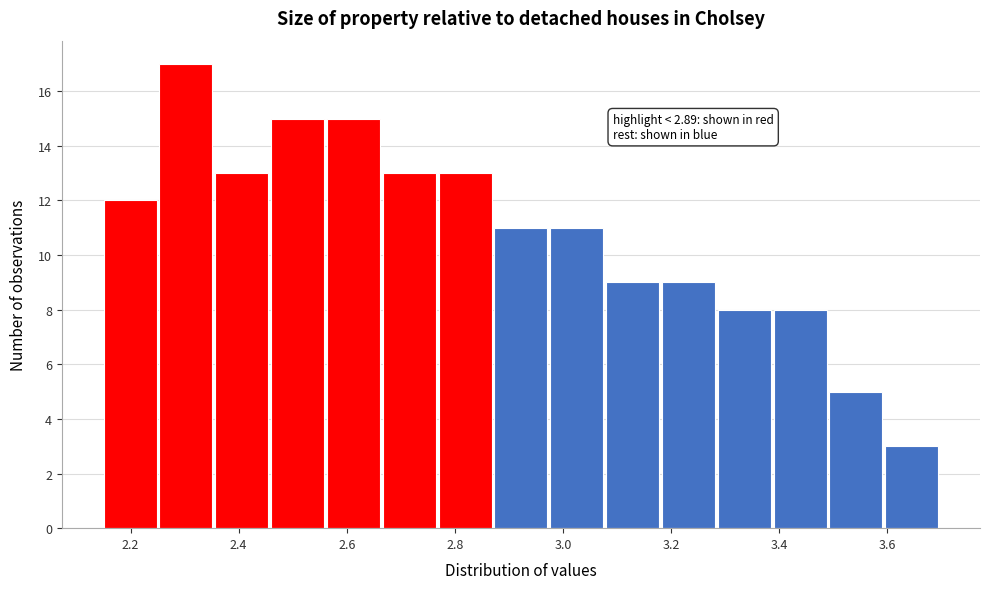

Which range on the x-axis has the tallest bar?

2.26 to 2.36